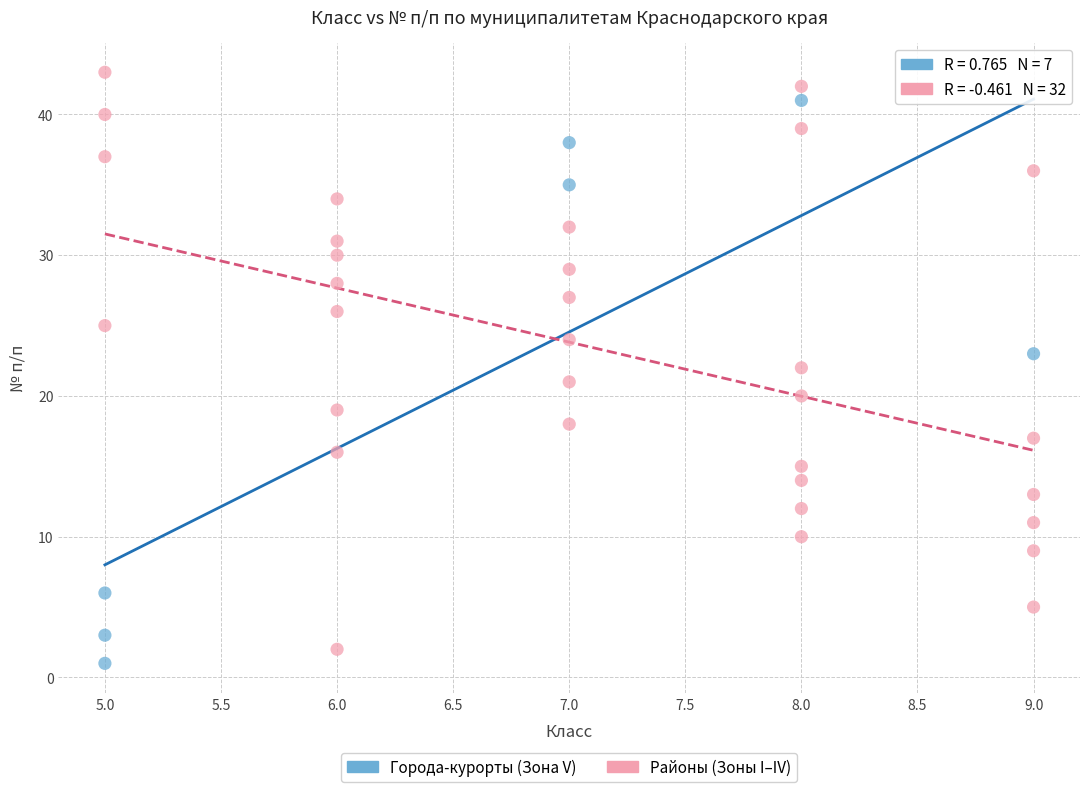

What are all the series names shown in the legend?

Города-курорты (Зона V), Районы (Зоны I–IV)